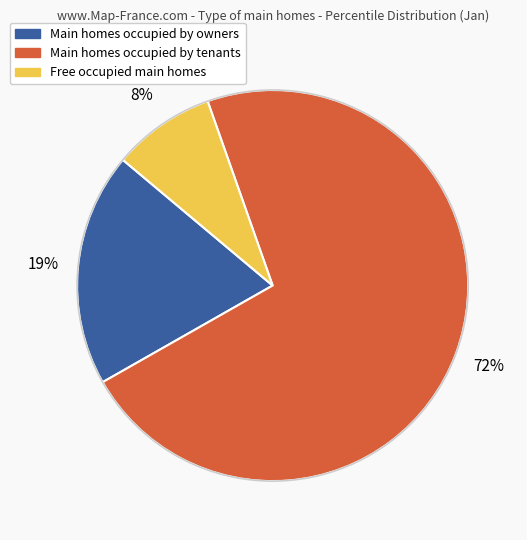

To the nearest percent, what is the average slice percentage?

33%